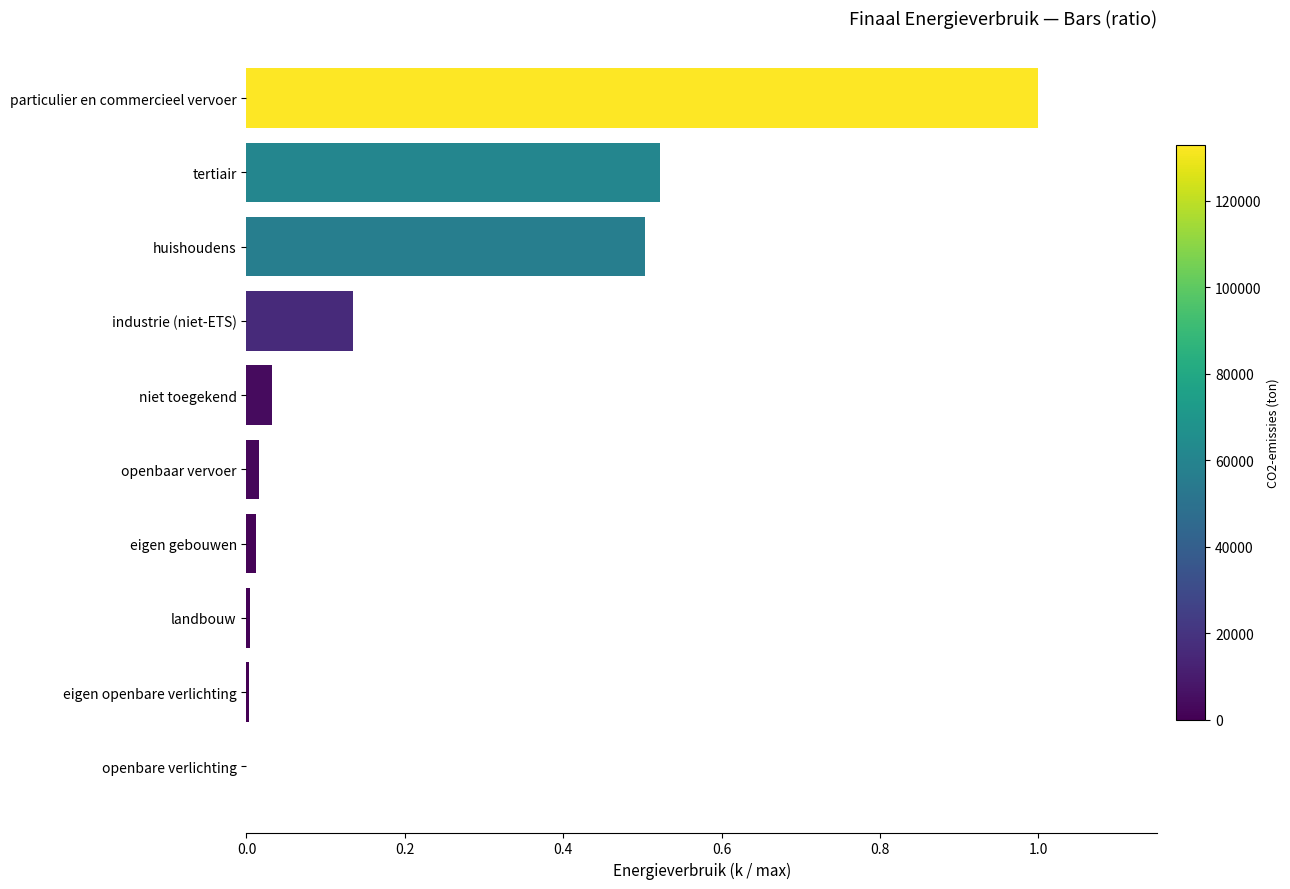

Which category has the highest value across all series?

particulier en commercieel vervoer